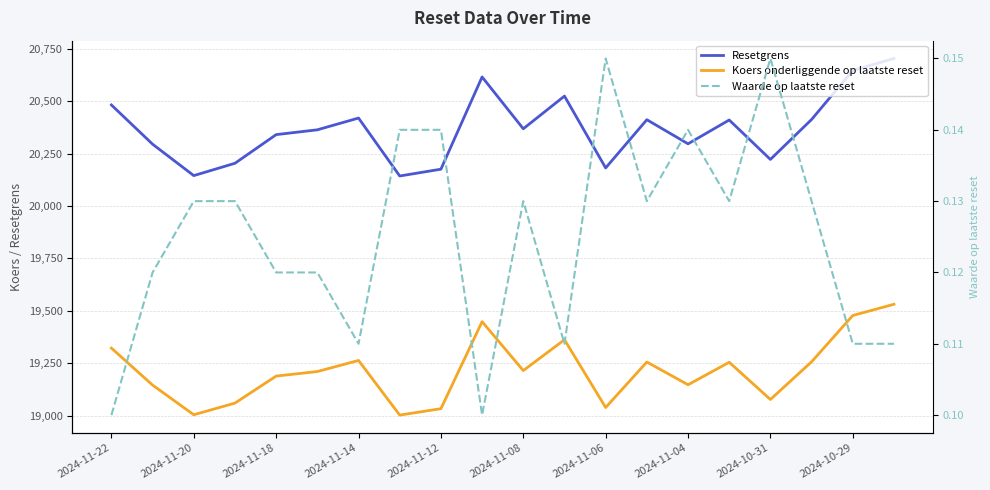

How many data points in Resetgrens are above 20368?

10